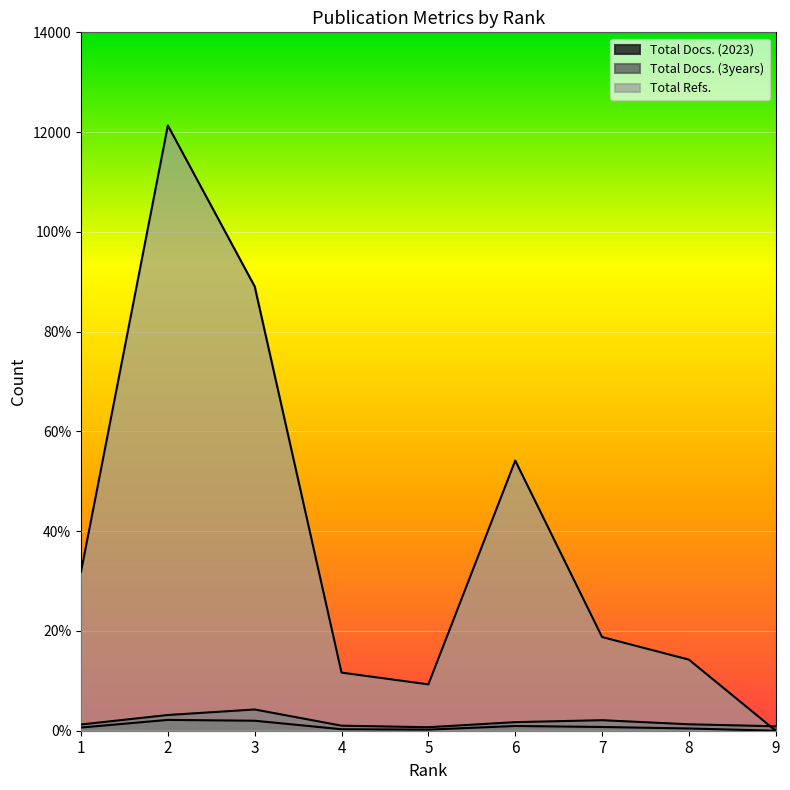

What value does the Total Refs. series have at 8, to the nearest 50?

1400